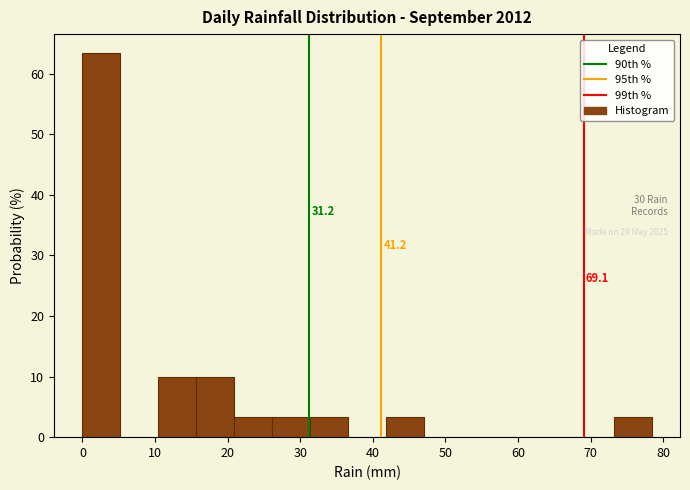

Which range on the x-axis has the tallest bar?

0 to 5